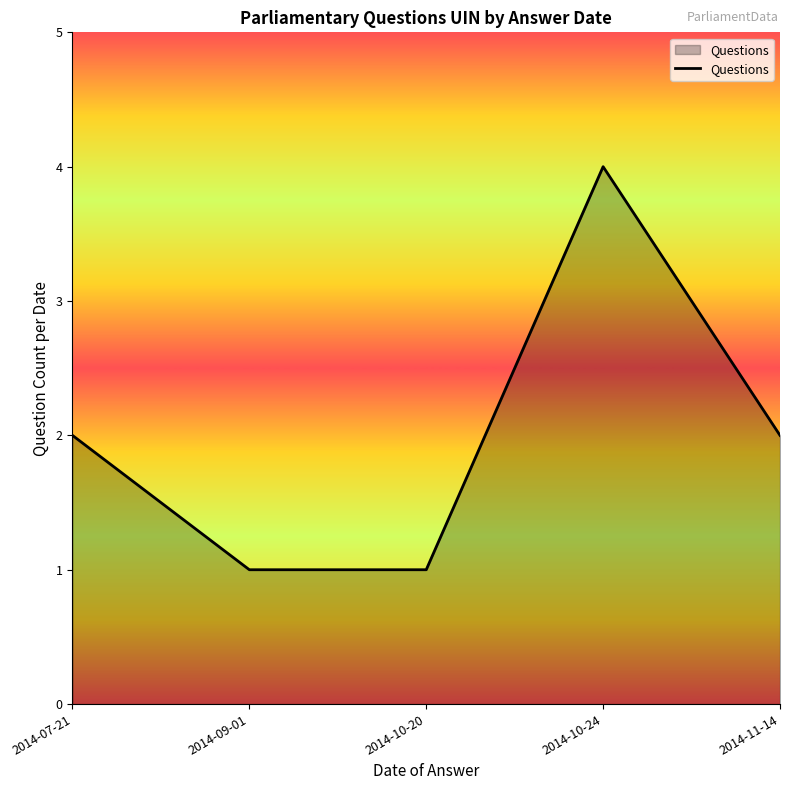

The value at 2014-09-01 is 1. True or false?

True